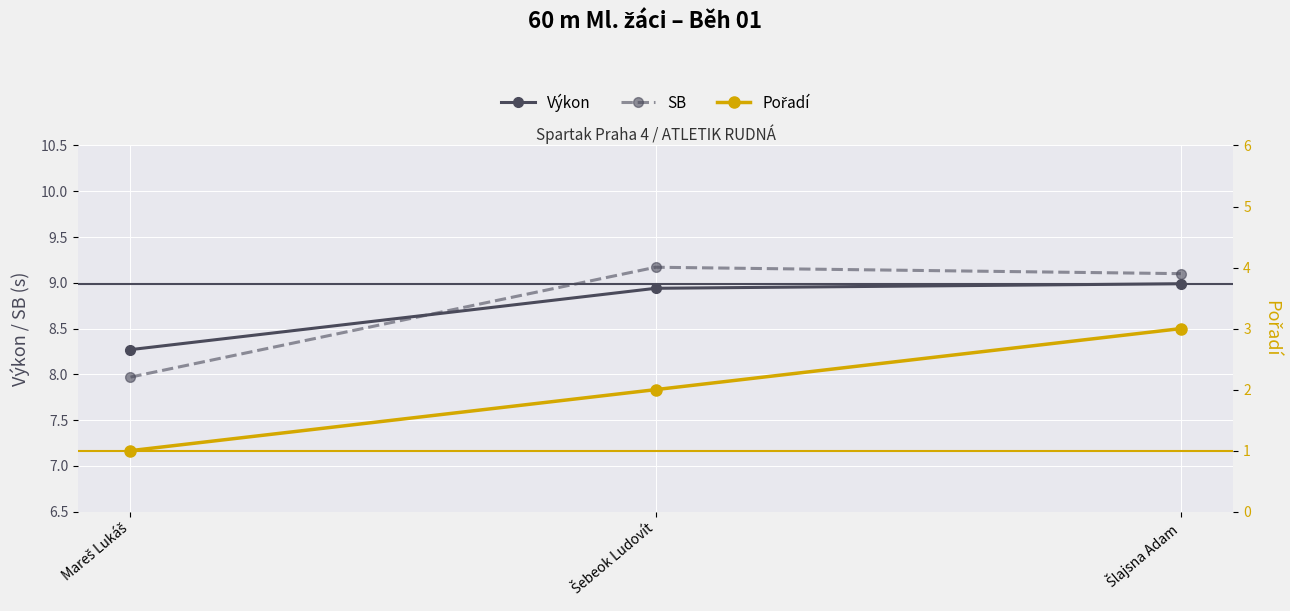

What are all the series names shown in the legend?

Výkon, SB, Pořadí